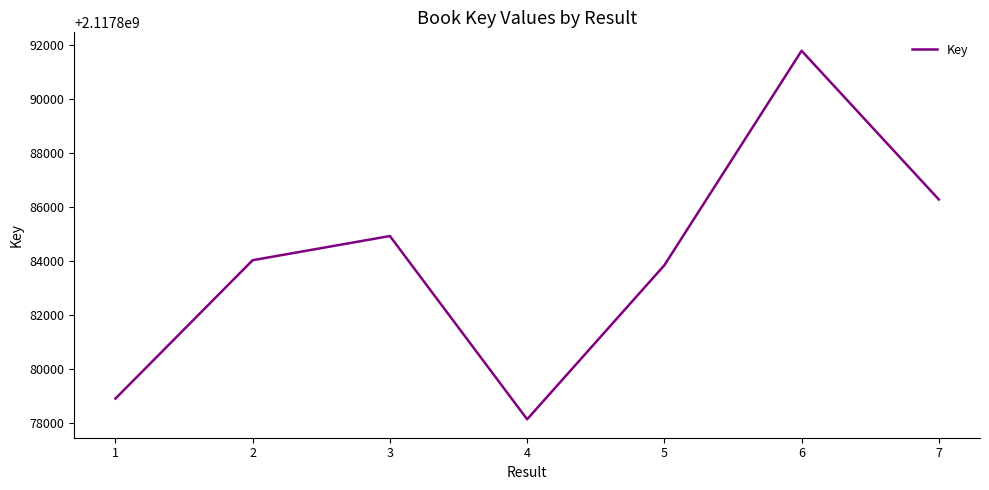

How many lines are shown in the chart?

1